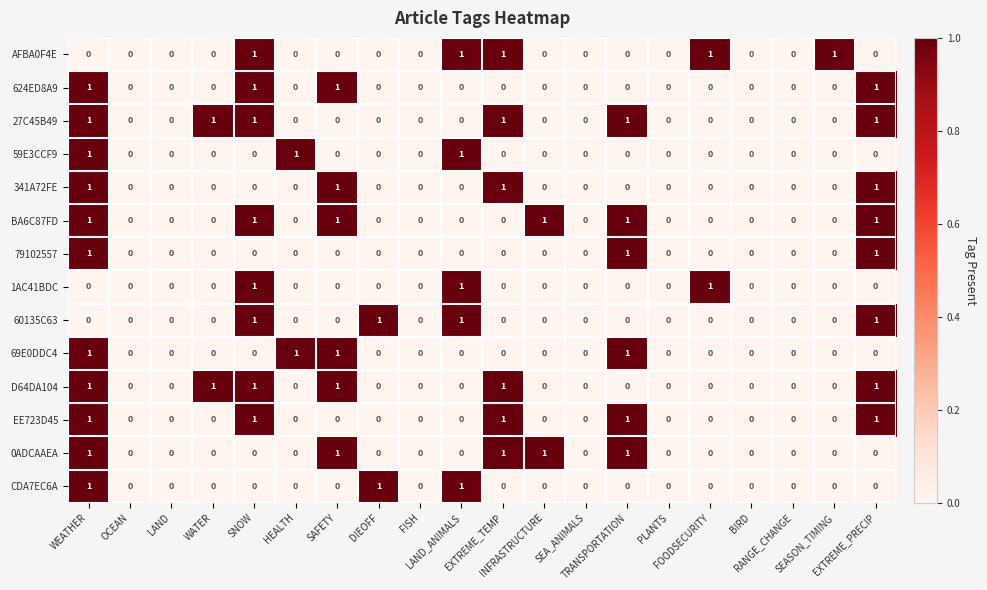

How many 27C45B49 values are between 0 and 1?

20